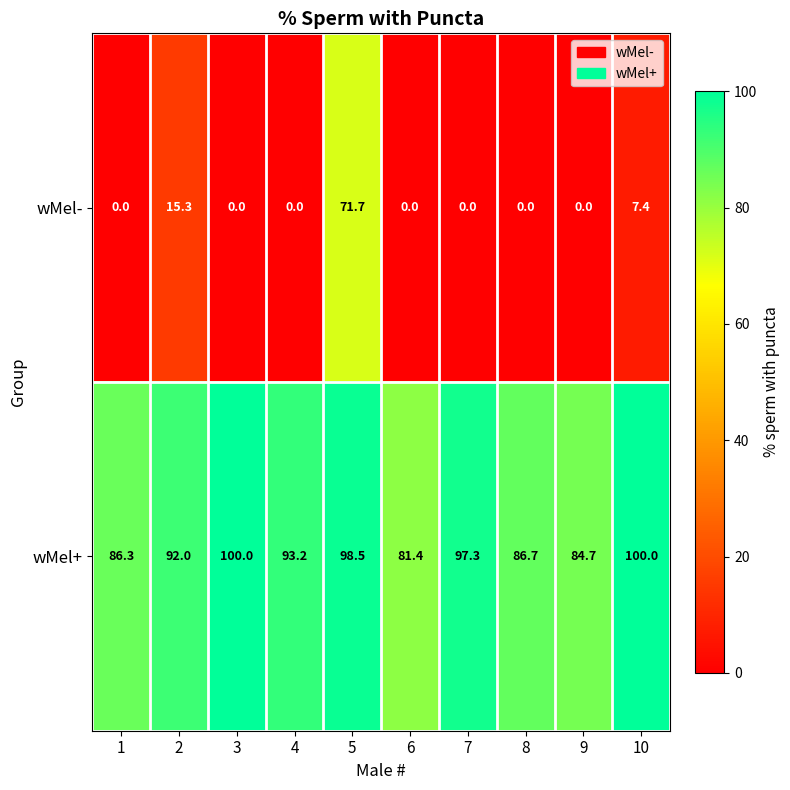

At which label does wMel+ first exceed 93?

3